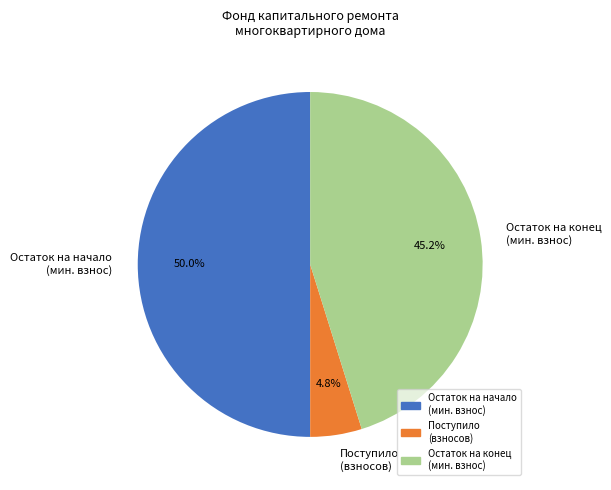

To the nearest percent, what is the average slice percentage?

33%